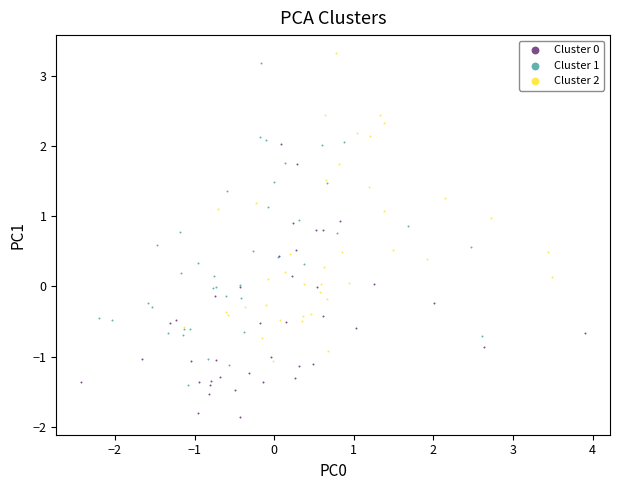

Which series has the largest Y range (max minus min)?

Cluster 1